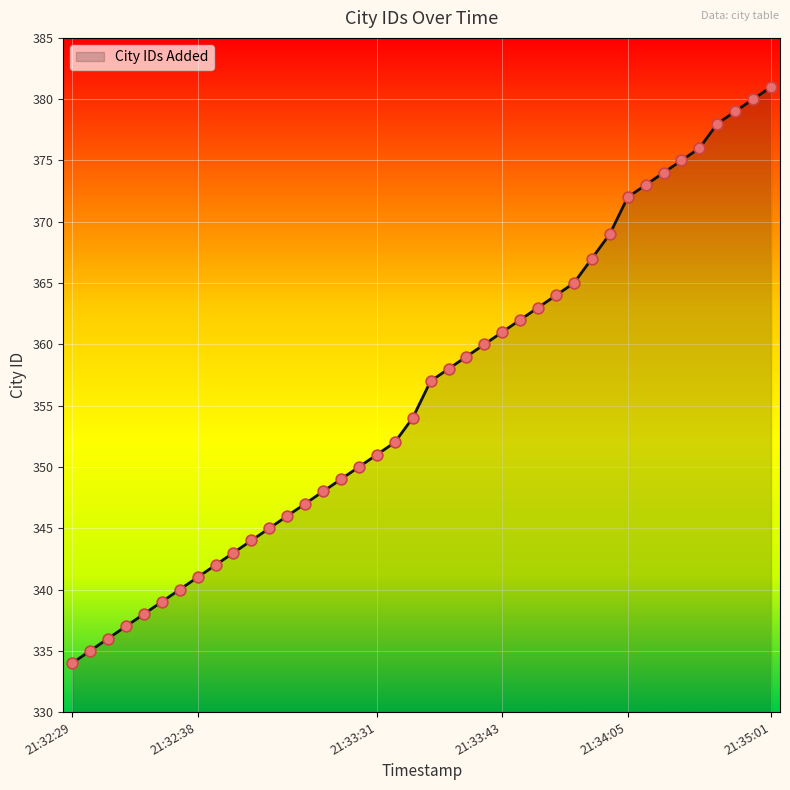

What is the smallest value displayed?

334